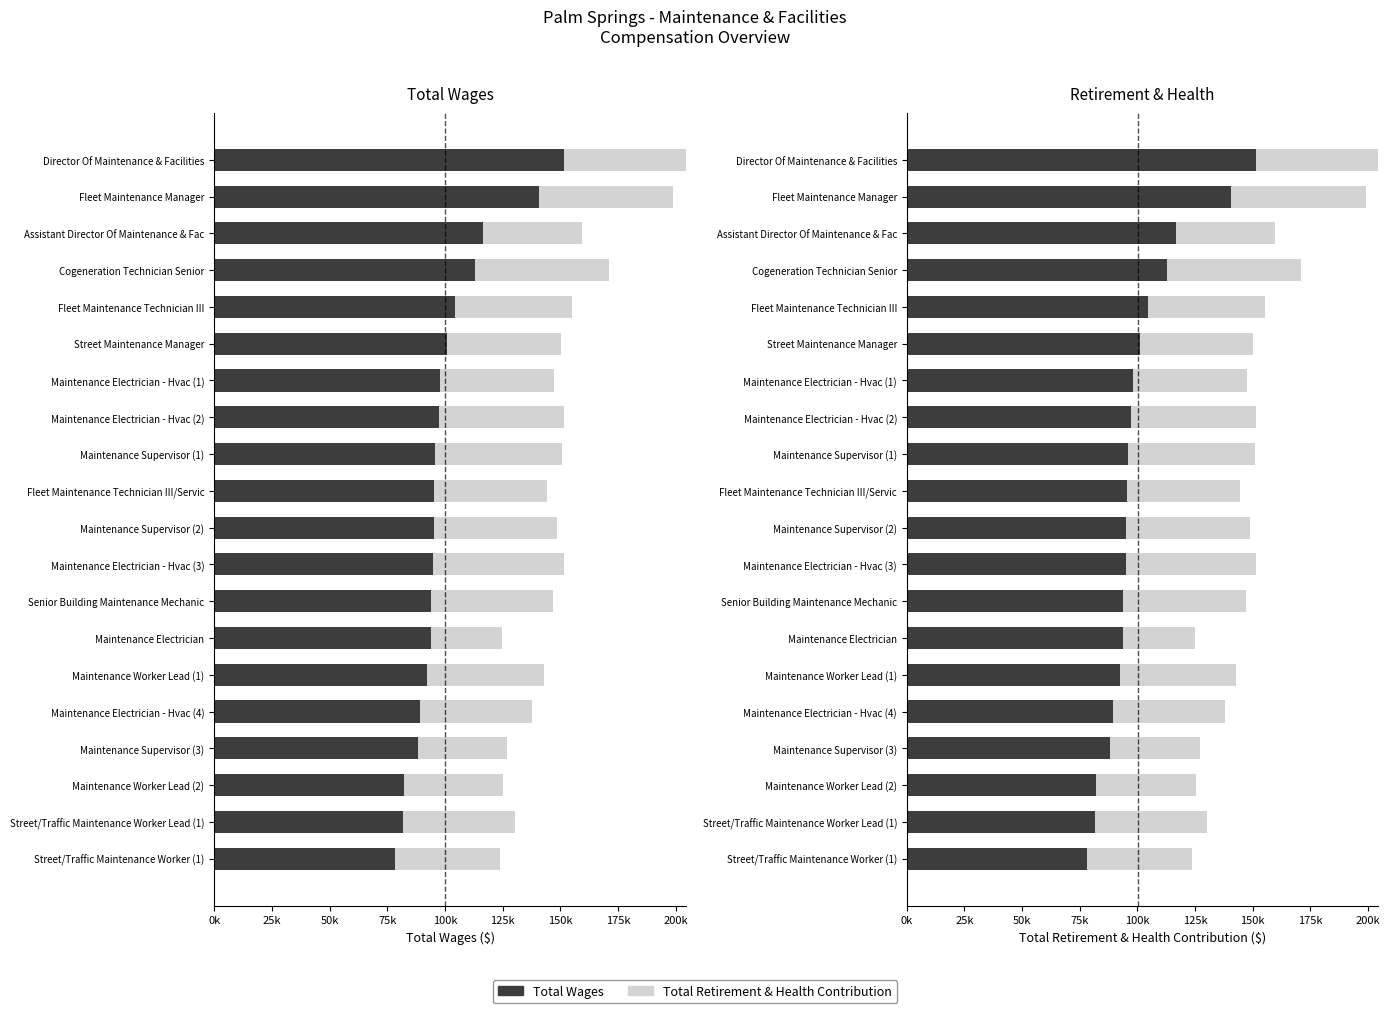

How many categories are shown in the chart?

20